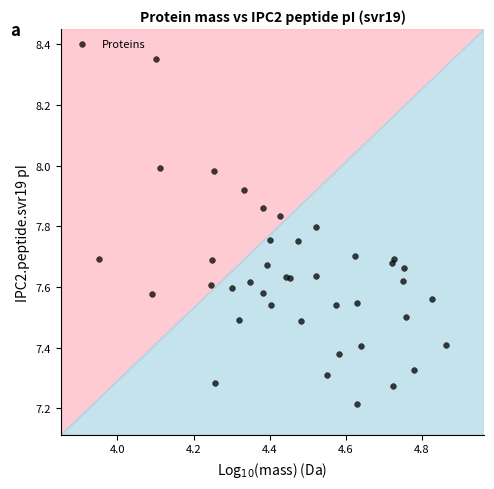

What Y value in the scatter plot is closest to 7?

7.2